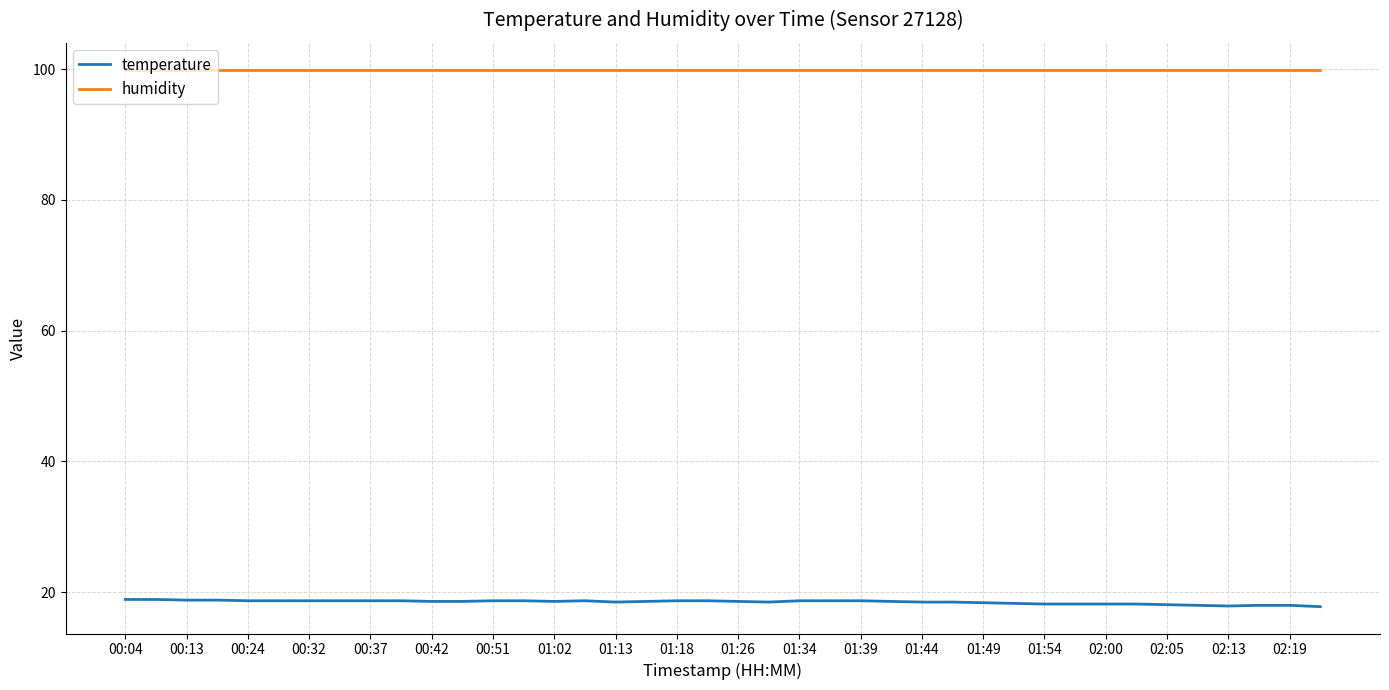

List the series in order of their overall mean, highest first.

humidity, temperature